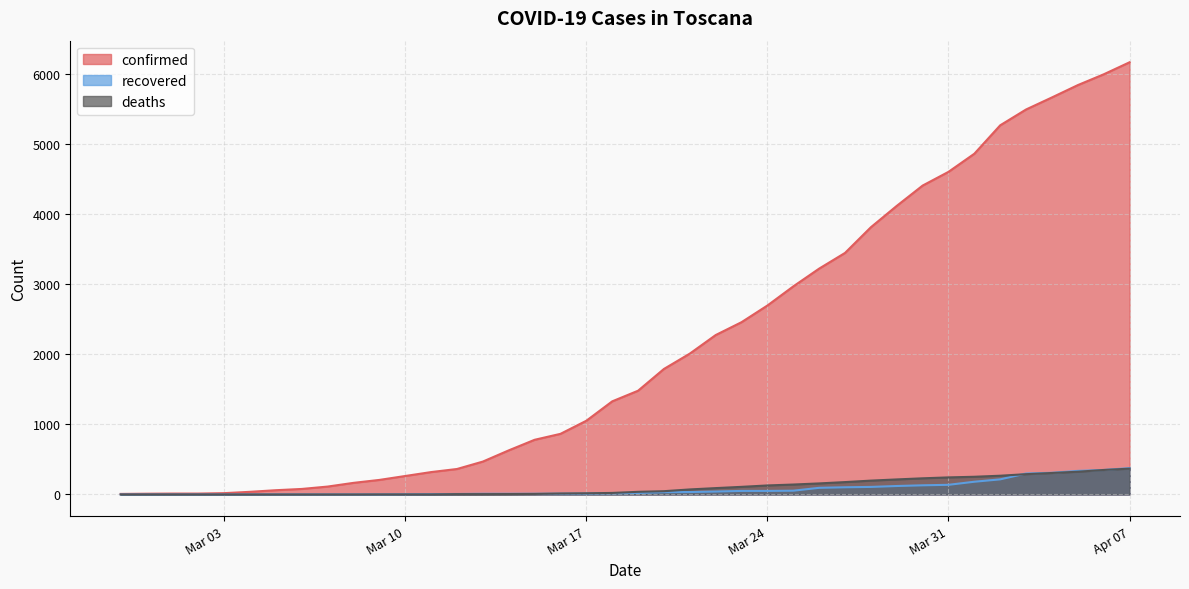

What is the value of the confirmed point at the 19th from the left?

1053